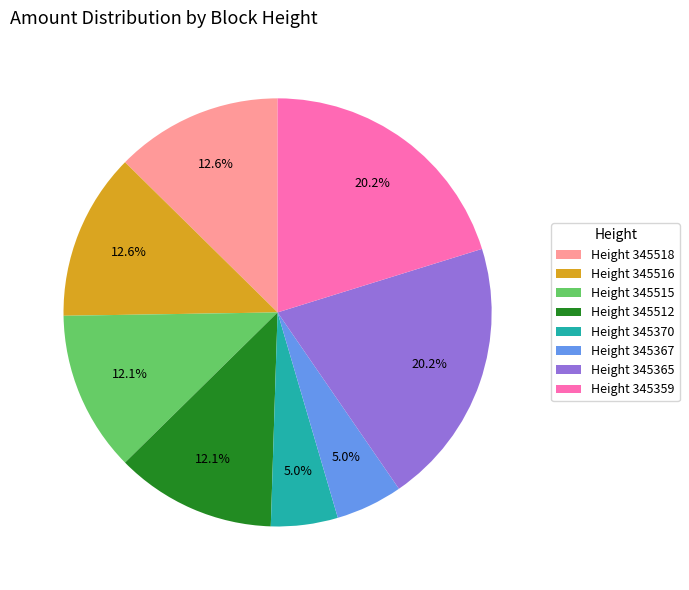

Do Height 345516 and Height 345370 together represent more than half of the pie?

No